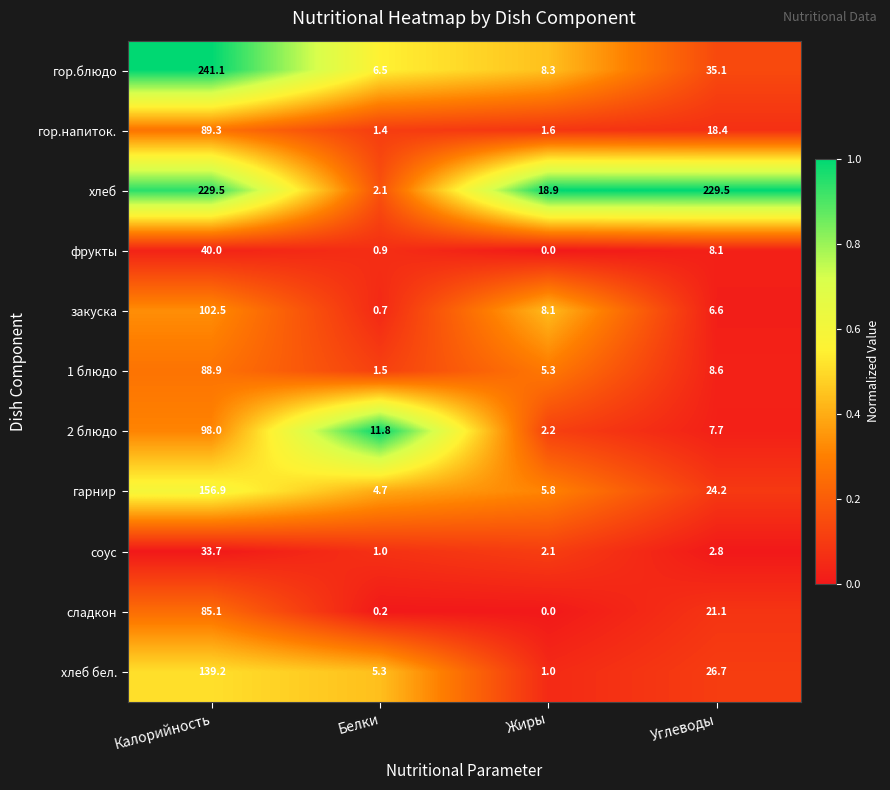

At how many categories does at least one series exceed 0?

4